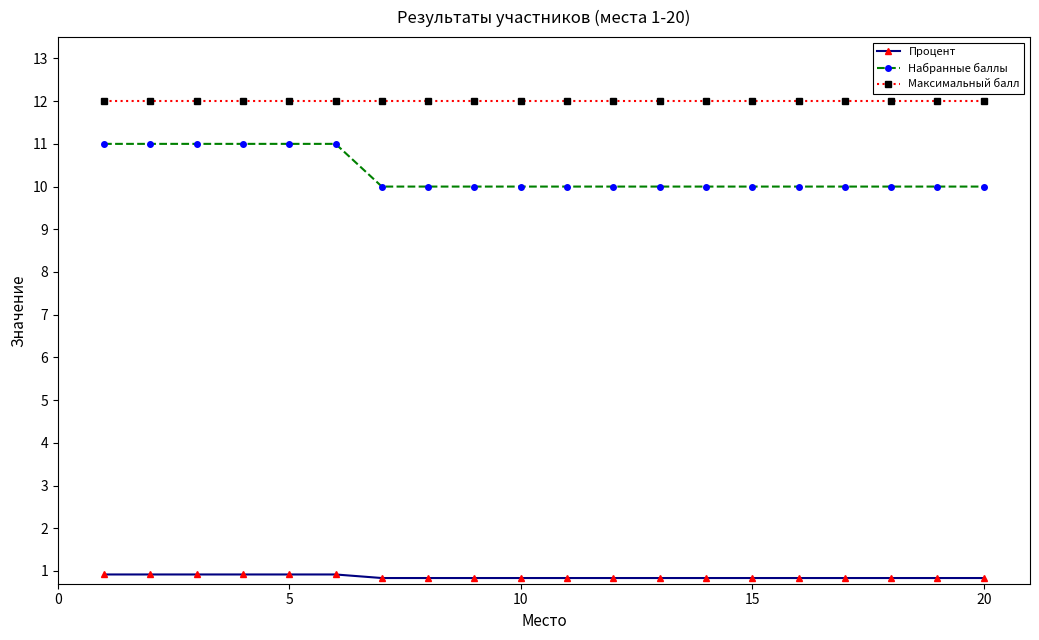

How many distinct data groups are displayed?

3